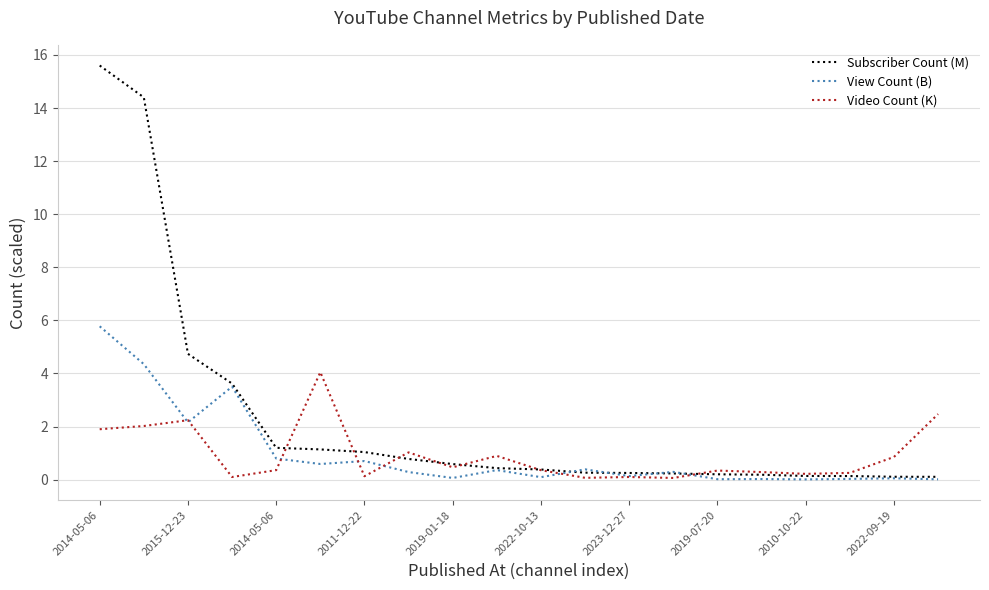

Which series has the largest total across all categories?

Subscriber Count (M)